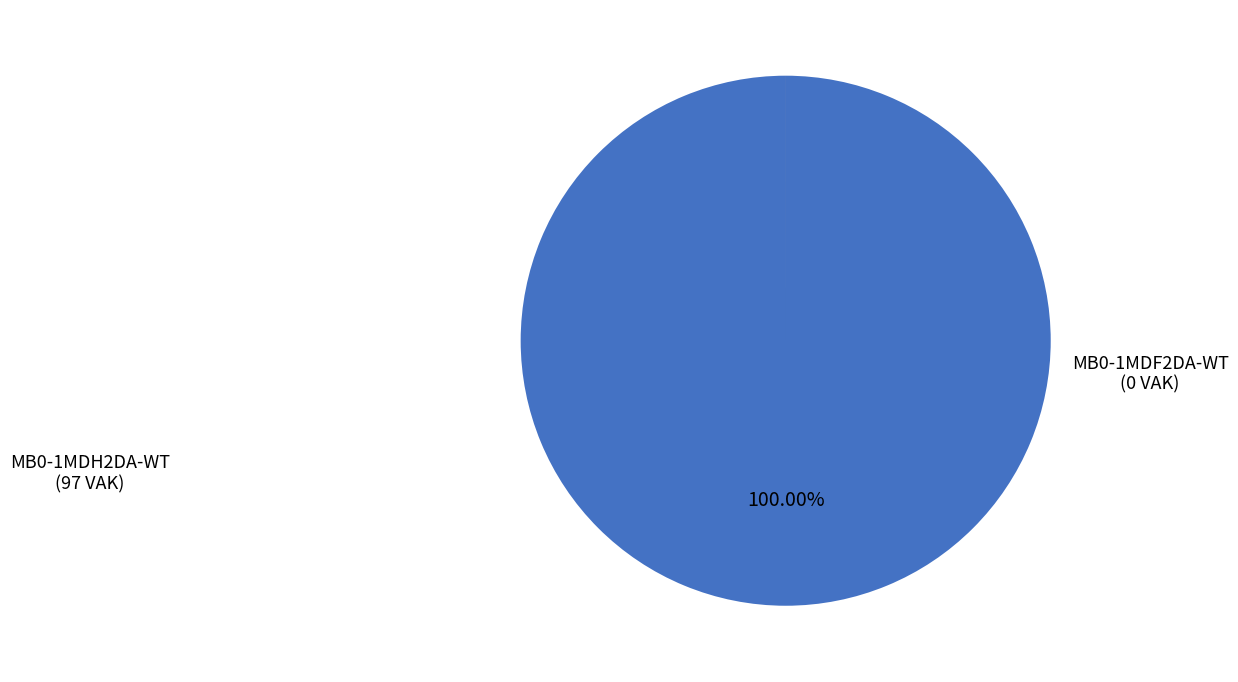

Which slice represents more than half of the pie?

MB0-1MDH2DA-WT